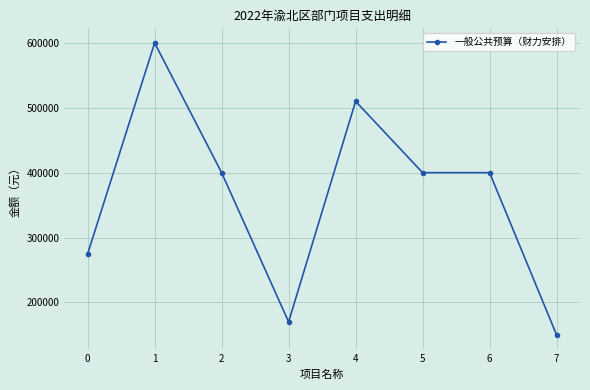

How many data points are less than 400000?

3